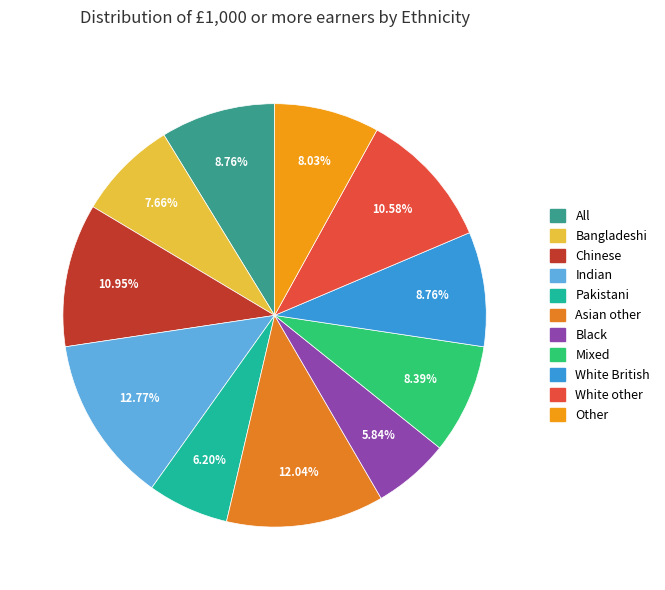

What percentage is NOT represented by Indian?

87.2%